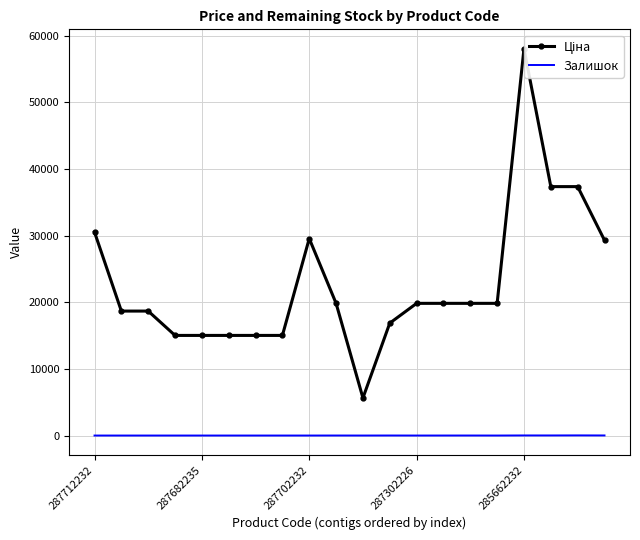

Read the Ціна value at 6.

15019.2